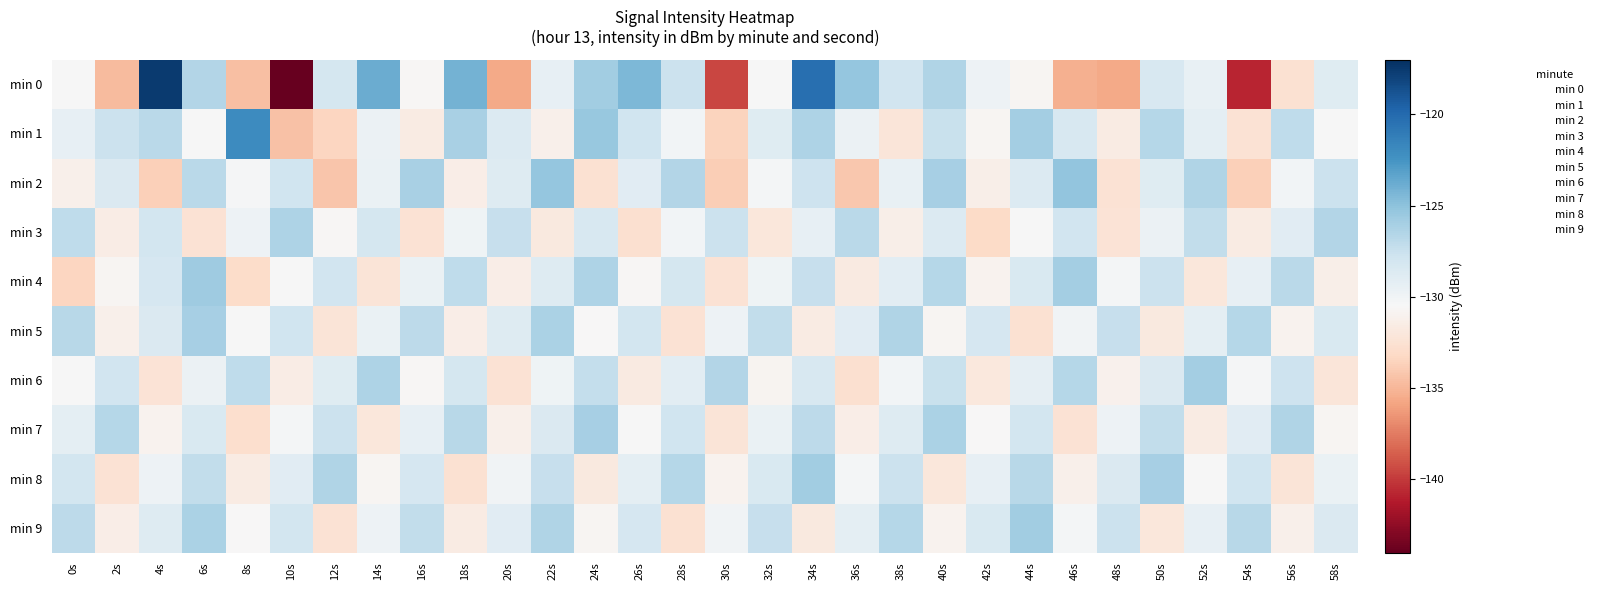

At 44s, list the series in order from largest to smallest.

min 9, min 1, min 8, min 7, min 4, min 2, min 6, min 3, min 0, min 5